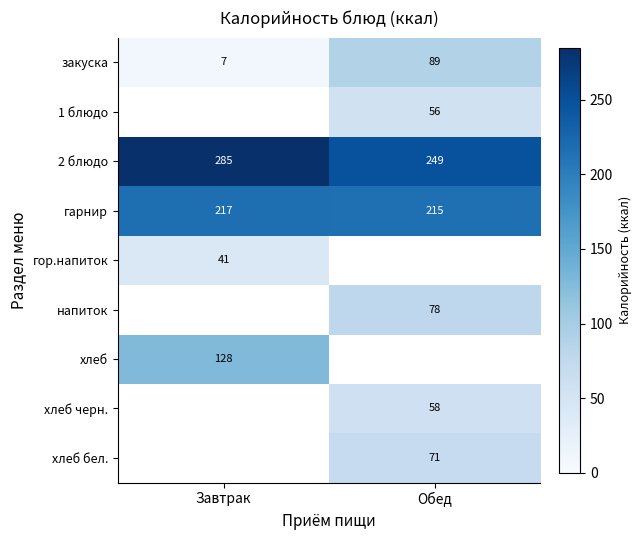

What is the average value of the 2 блюдо series?

267